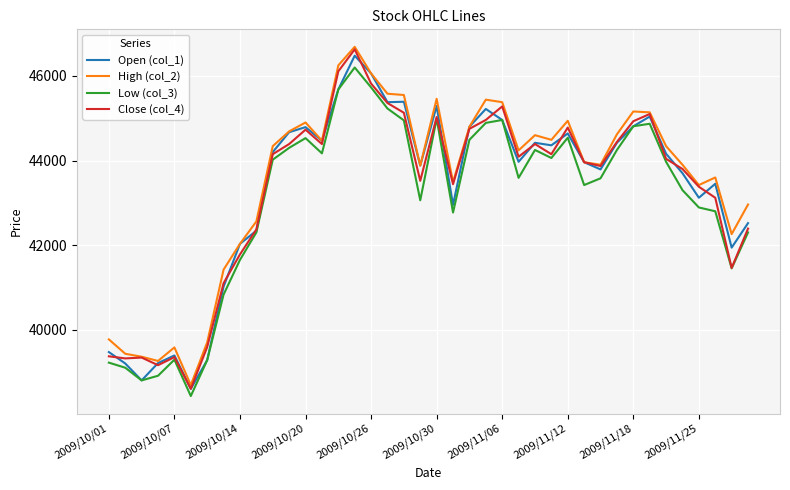

In High (col_2), how many points are higher than both neighbors (excluding endpoints)?

9